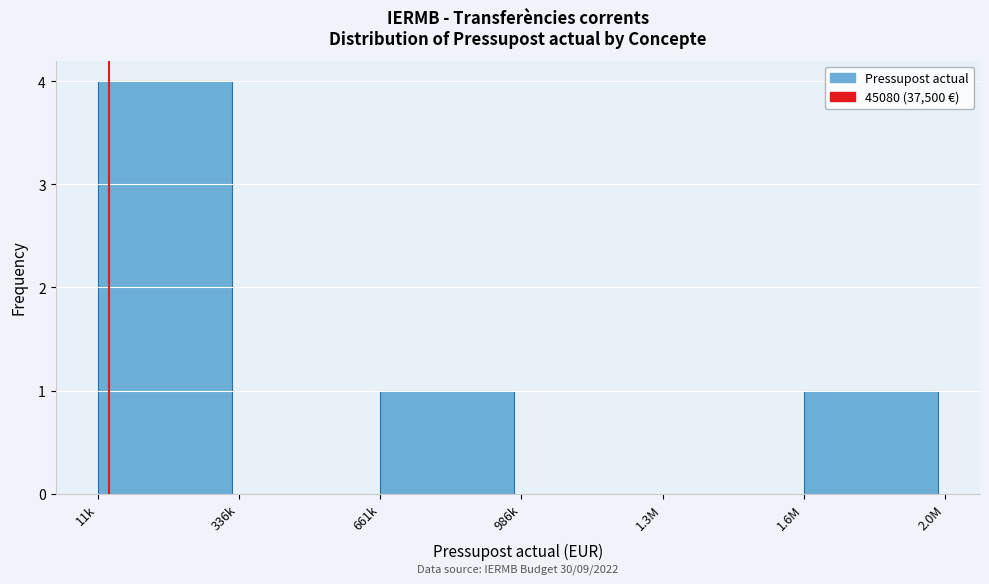

Reading left to right, what are all the values shown in this chart?

11k=4	336k=0	661k=1	986k=0	1.3M=0	1.6M=1